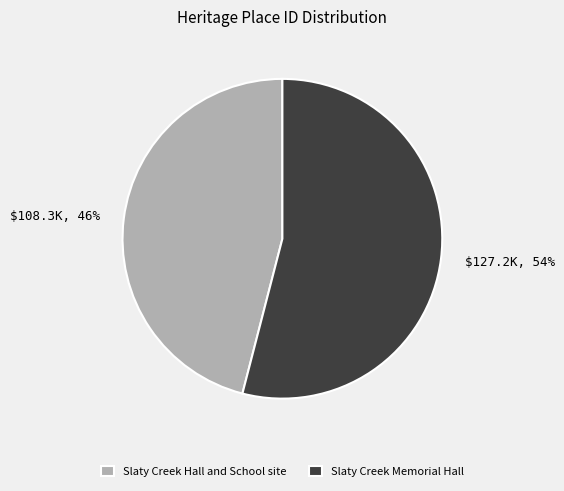

To the nearest percent, what is the difference between the Slaty Creek Hall and School site and Slaty Creek Memorial Hall slice percentages?

8%